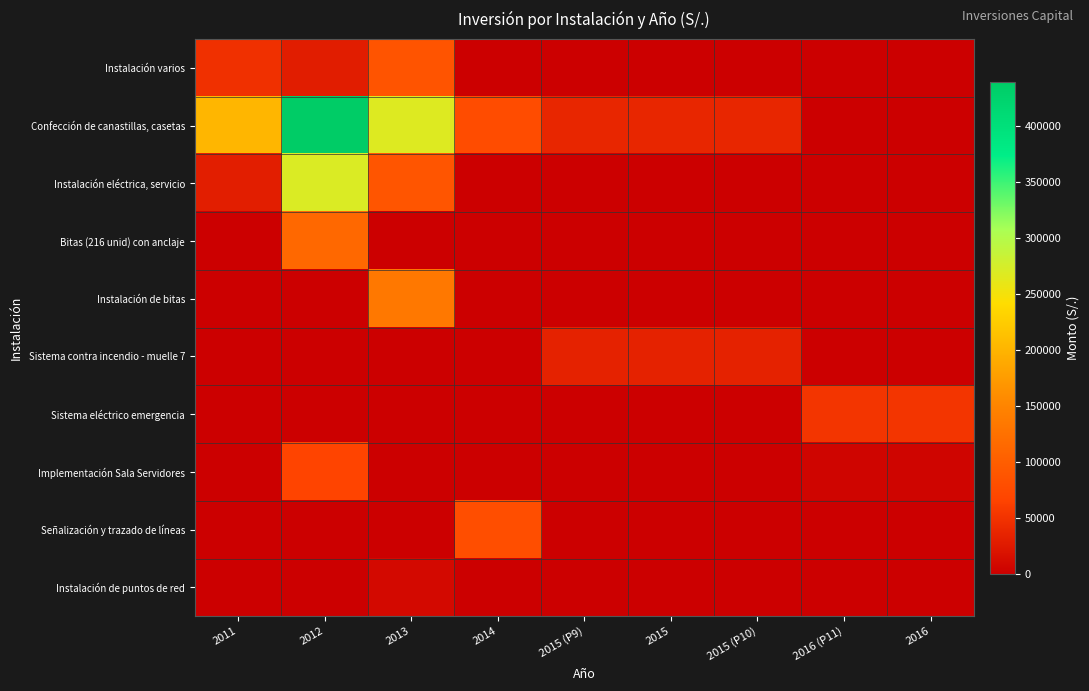

Between 2012 and 2016, which series saw the biggest shift?

Confección de canastillas, casetas